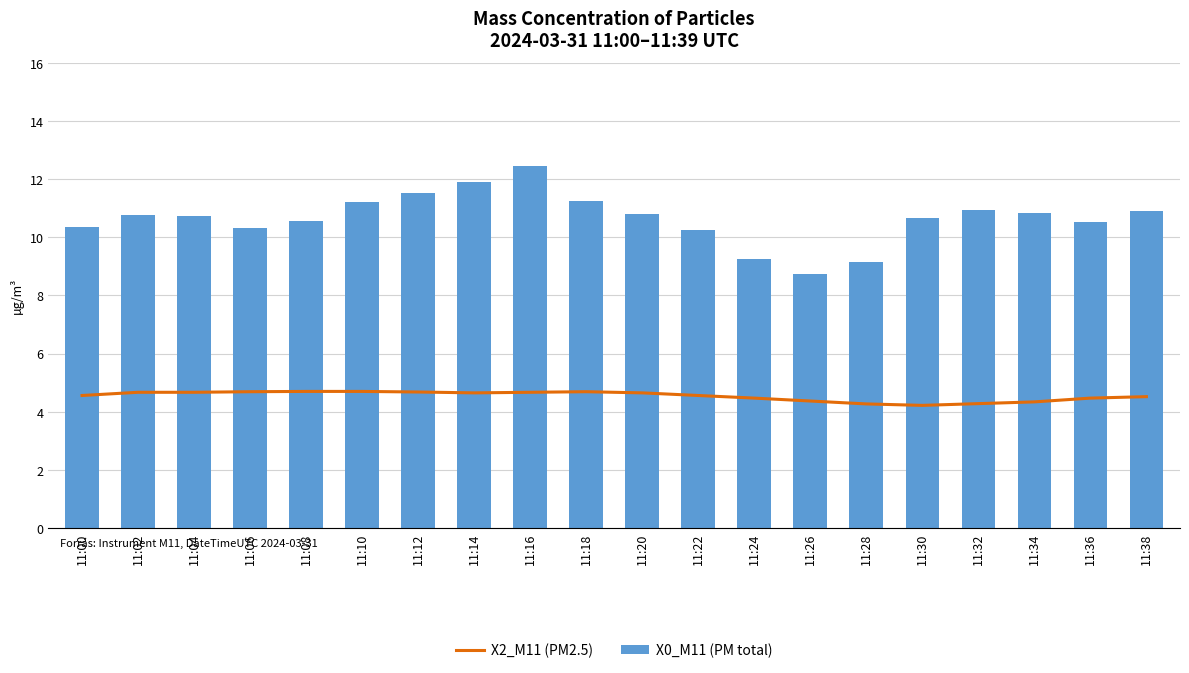

Are the bars horizontal?

No